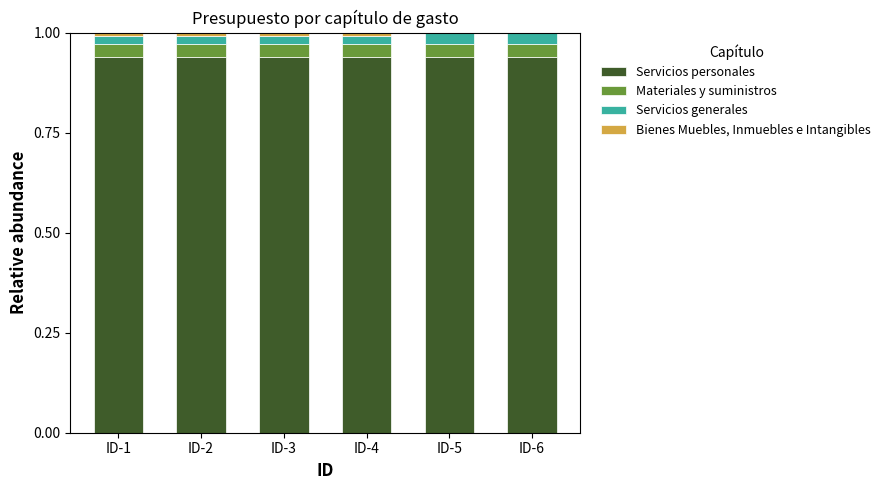

What is the sum of all Servicios personales values?

5.6